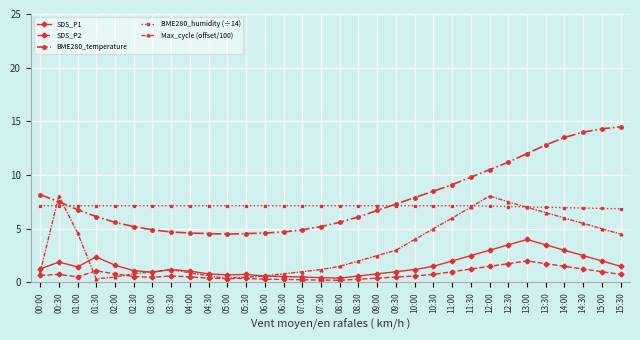

What is the difference between the second highest and minimum values in the BME280_temperature series?

9.8